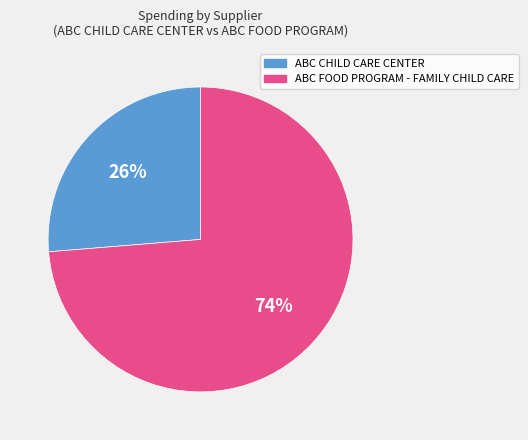

Which has a higher value, ABC FOOD PROGRAM - FAMILY CHILD CARE or ABC CHILD CARE CENTER?

ABC FOOD PROGRAM - FAMILY CHILD CARE